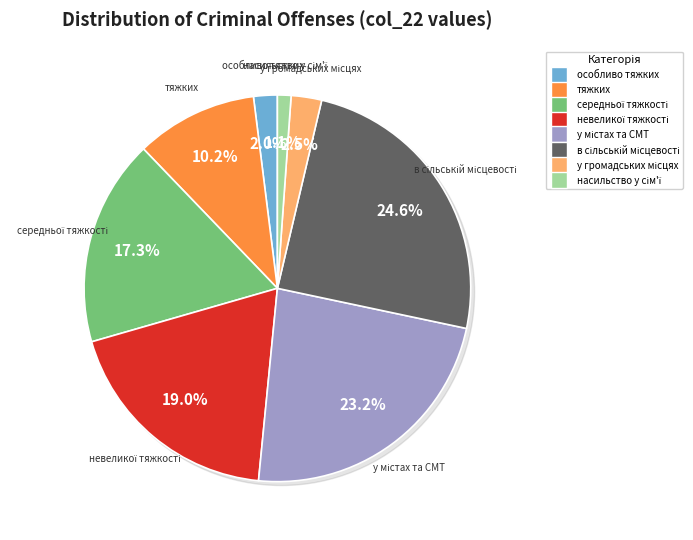

To the nearest percent, what percentage of the pie is пов'язаних з насильством у сім'ї?

1%